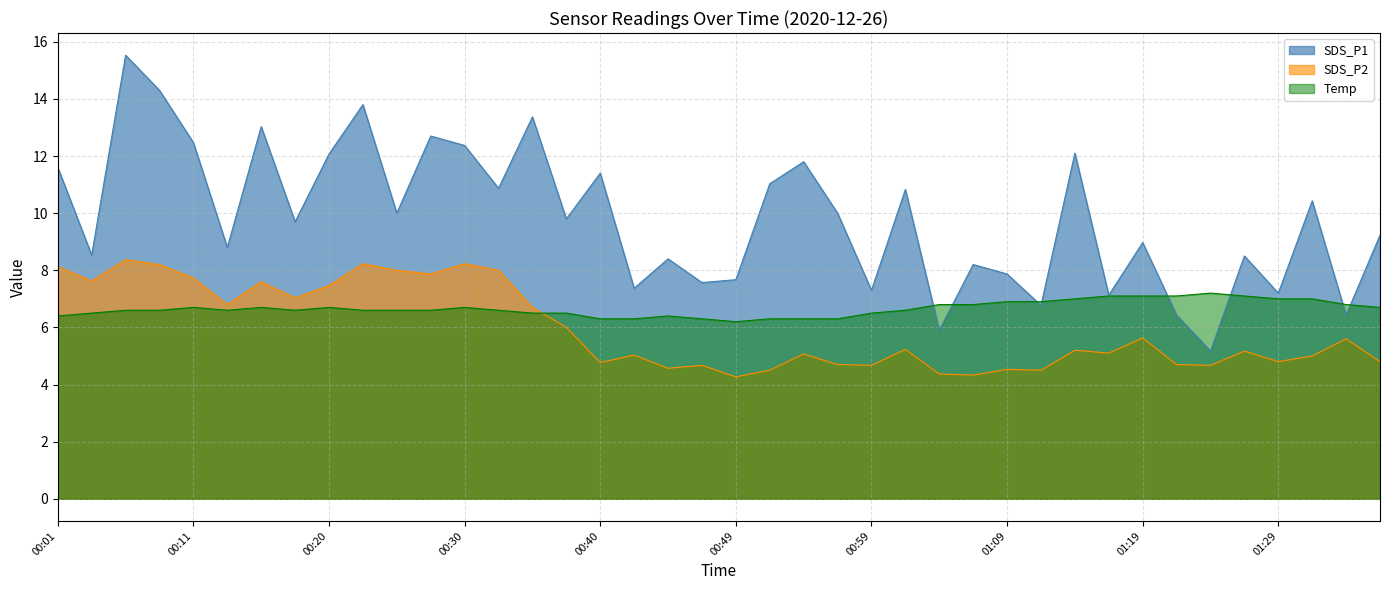

What is the difference between the SDS_P2 values at 00:25 and 00:18?

1.0